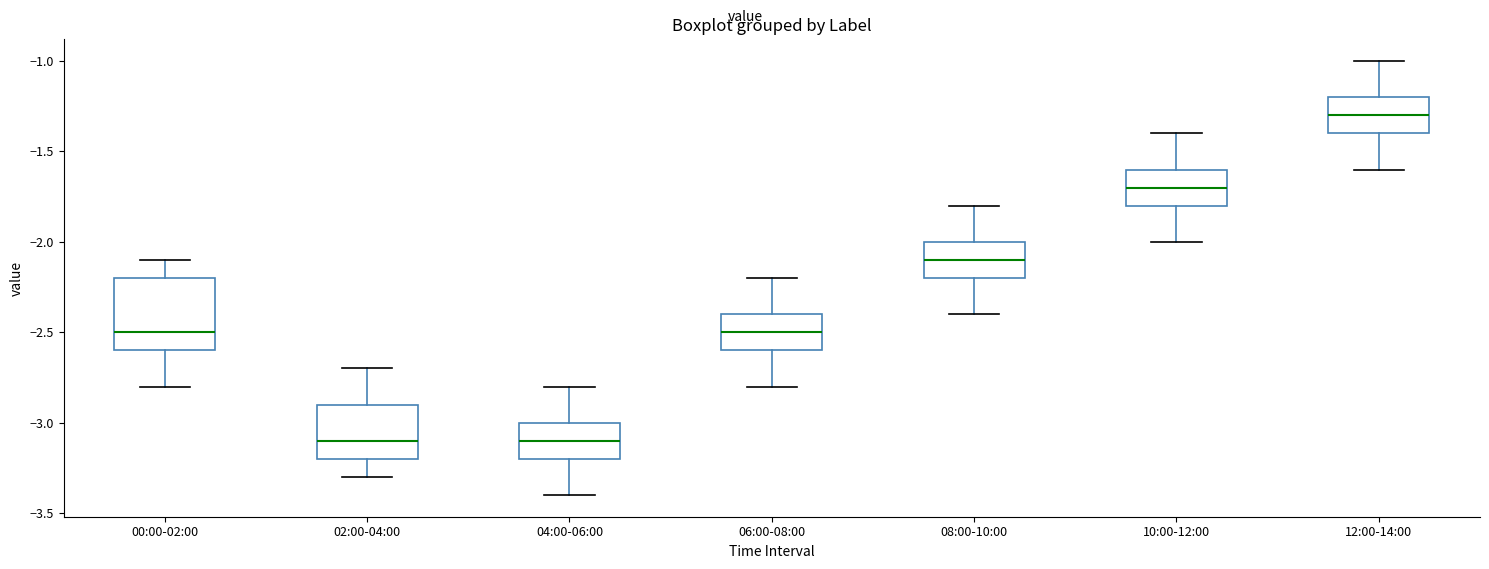

Reading left to right, transcribe this box plot: for each box, give where its median line is, the range the box spans, and where its two whiskers end, as read against the y-axis. The values are not printed on the chart, so give them approximately, as read against the axis.

00:00-02:00: median -2.5, box -2.6 to -2.2, whiskers -2.8 to -2.1
02:00-04:00: median -3.1, box -3.2 to -2.9, whiskers -3.3 to -2.7
04:00-06:00: median -3.1, box -3.2 to -3.0, whiskers -3.4 to -2.8
06:00-08:00: median -2.5, box -2.6 to -2.4, whiskers -2.8 to -2.2
08:00-10:00: median -2.1, box -2.2 to -2.0, whiskers -2.4 to -1.8
10:00-12:00: median -1.7, box -1.8 to -1.6, whiskers -2.0 to -1.4
12:00-14:00: median -1.3, box -1.4 to -1.2, whiskers -1.6 to -1.0